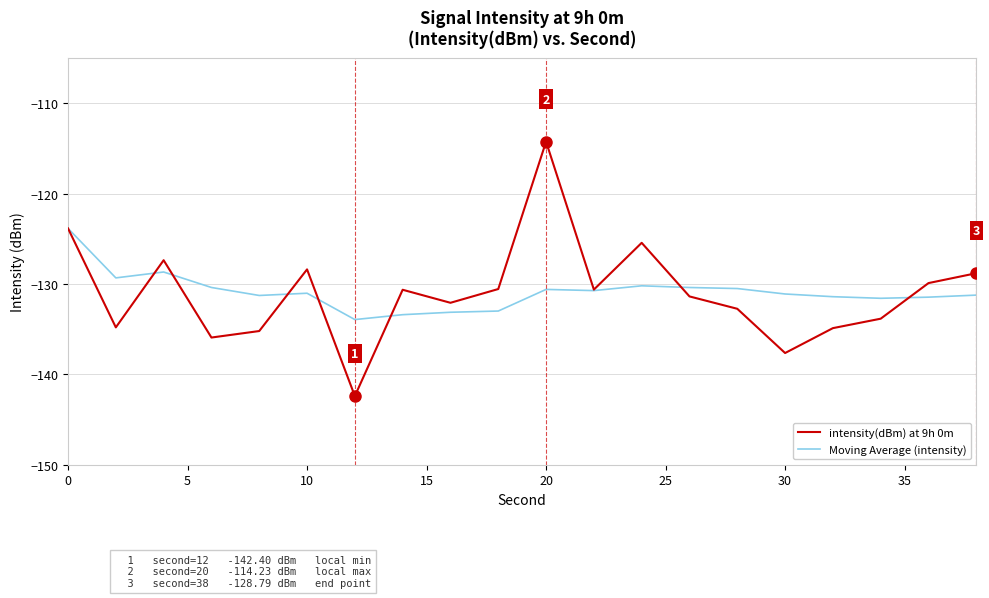

Which series has the largest range (max minus min)?

intensity(dBm) at 9h 0m